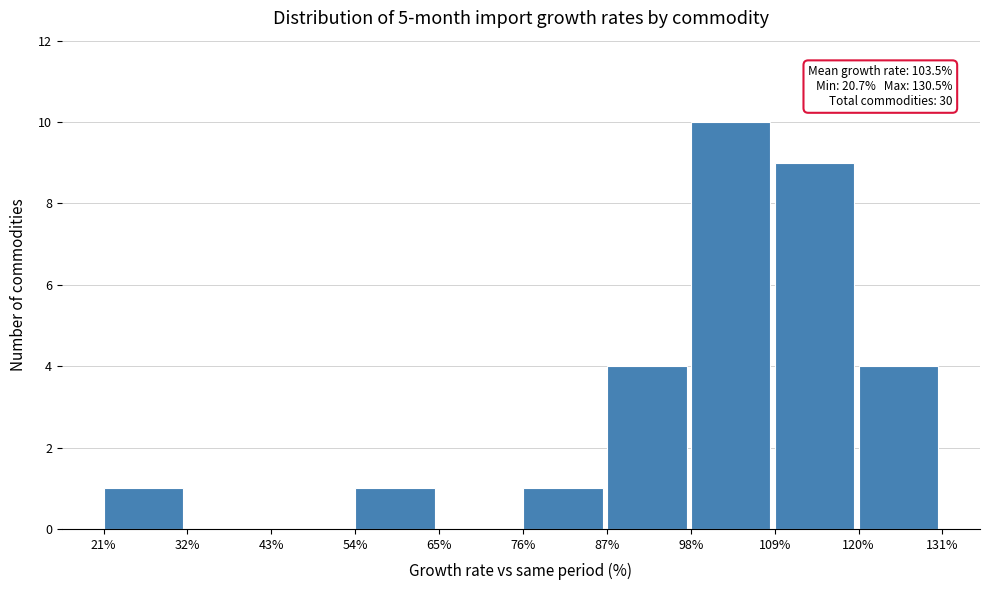

Which range on the x-axis has the tallest bar?

98% to 109%